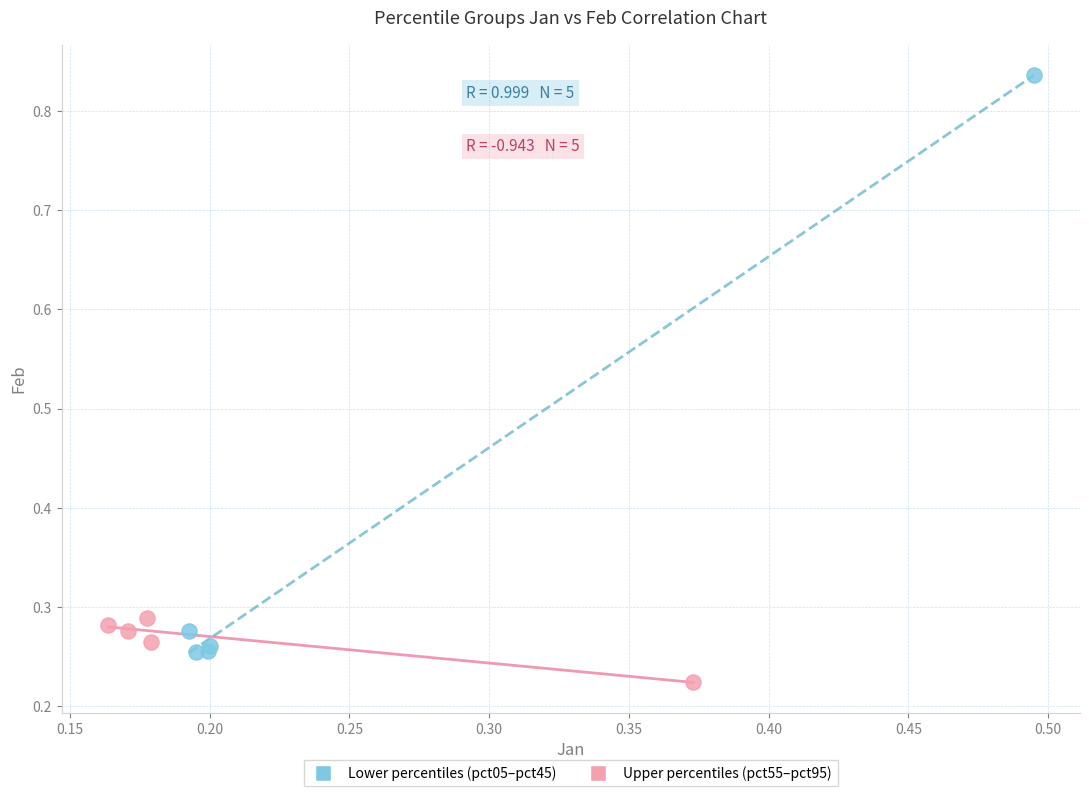

Which series has the largest Y range (max minus min)?

Lower percentiles (pct05–pct45)